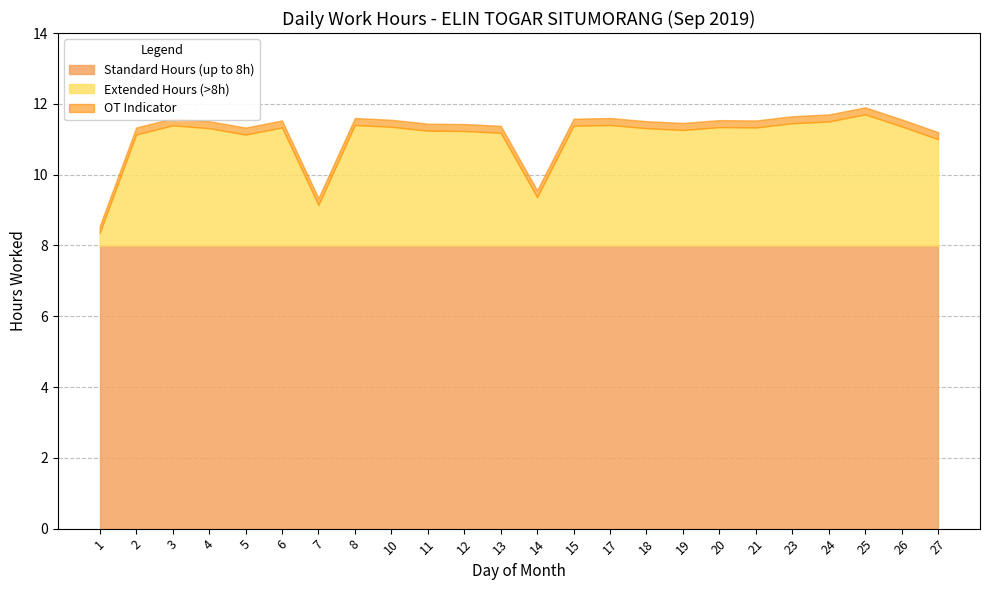

Does the chart display data point markers on the line(s)?

No